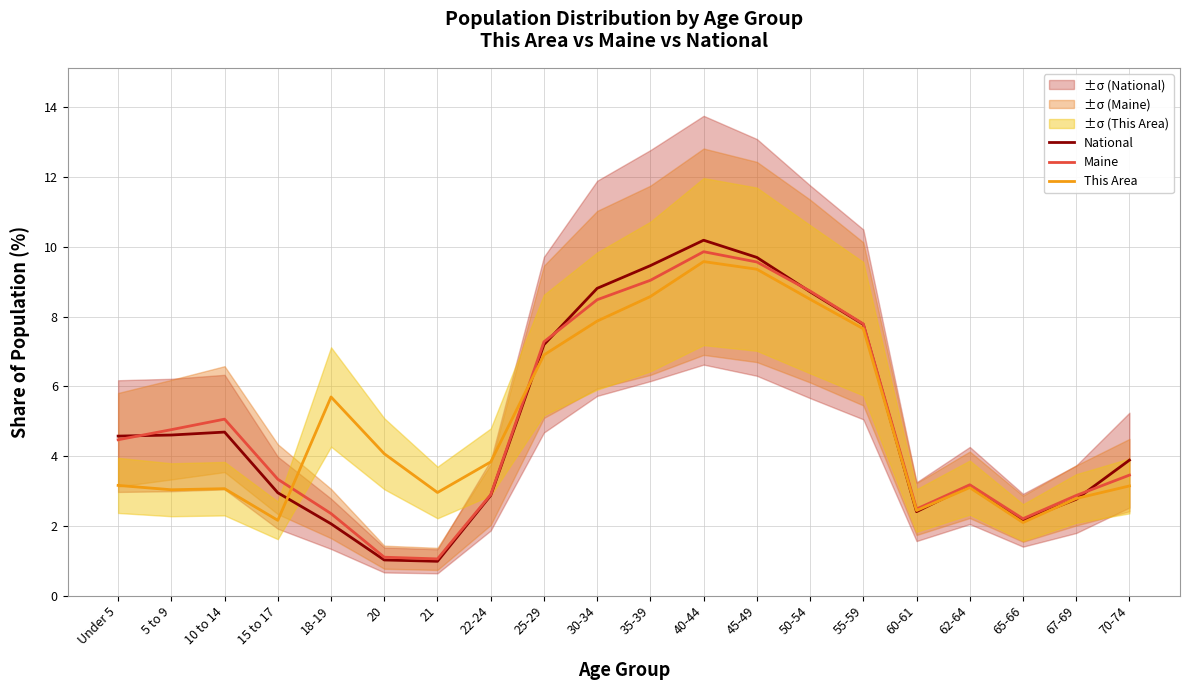

Reading left to right, what are all the values shown in this chart?

National: Under 5=4.6	5 to 9=4.6	10 to 14=4.7	15 to 17=3.0	18-19=2.1	20=1.0	21=1.0	22-24=2.9	25-29=7.2	30-34=8.8	35-39=9.5	40-44=10.2	45-49=9.7	50-54=8.7	55-59=7.8	60-61=2.4	62-64=3.2	65-66=2.2	67-69=2.8	70-74=3.9
Maine: Under 5=4.5	5 to 9=4.8	10 to 14=5.1	15 to 17=3.3	18-19=2.4	20=1.1	21=1.1	22-24=2.9	25-29=7.3	30-34=8.5	35-39=9.0	40-44=9.9	45-49=9.6	50-54=8.7	55-59=7.8	60-61=2.5	62-64=3.2	65-66=2.2	67-69=2.9	70-74=3.5
This Area: Under 5=3.2	5 to 9=3.0	10 to 14=3.1	15 to 17=2.2	18-19=5.7	20=4.1	21=3.0	22-24=3.8	25-29=6.9	30-34=7.9	35-39=8.6	40-44=9.6	45-49=9.4	50-54=8.5	55-59=7.7	60-61=2.4	62-64=3.1	65-66=2.1	67-69=2.8	70-74=3.1